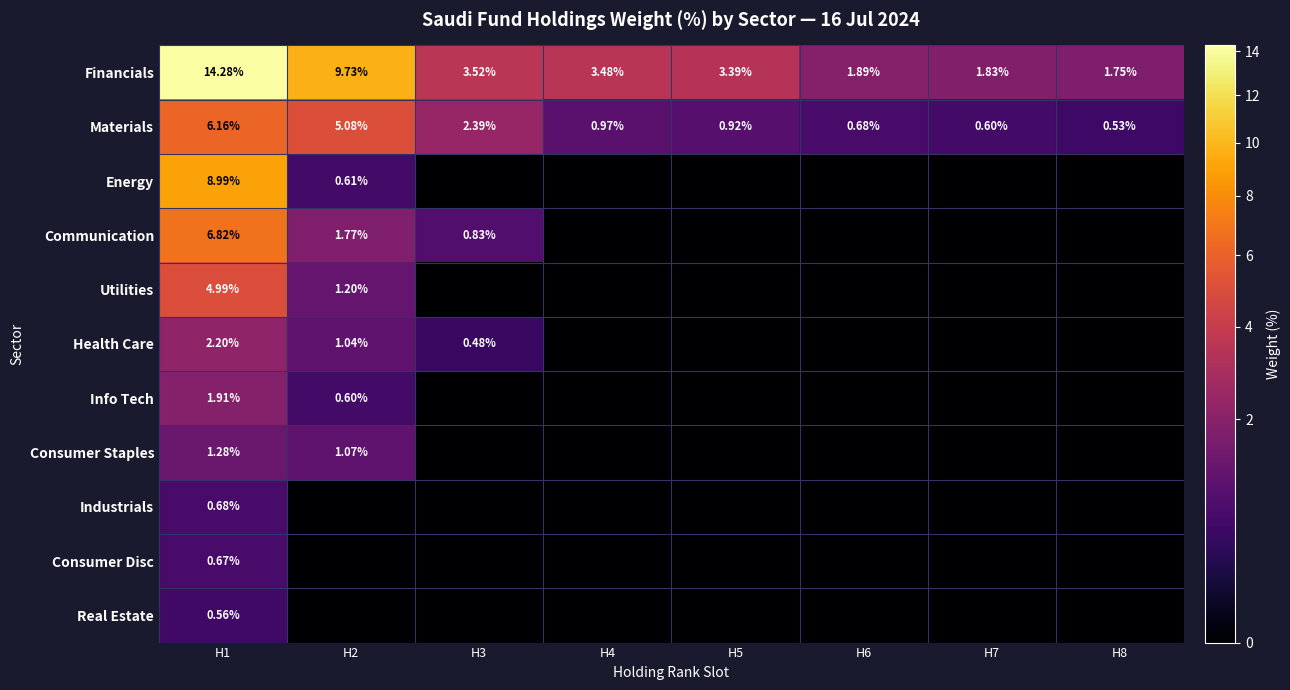

What is the sum of all Financials values?

39.9